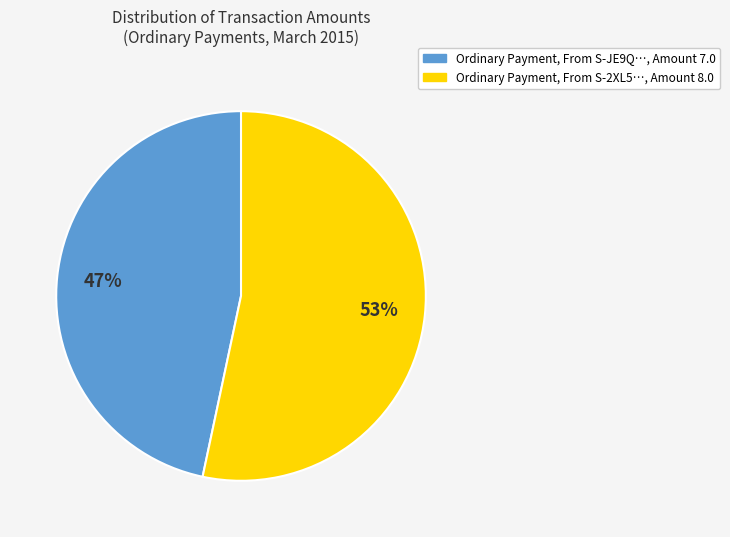

Is there a majority slice in this chart?

Yes